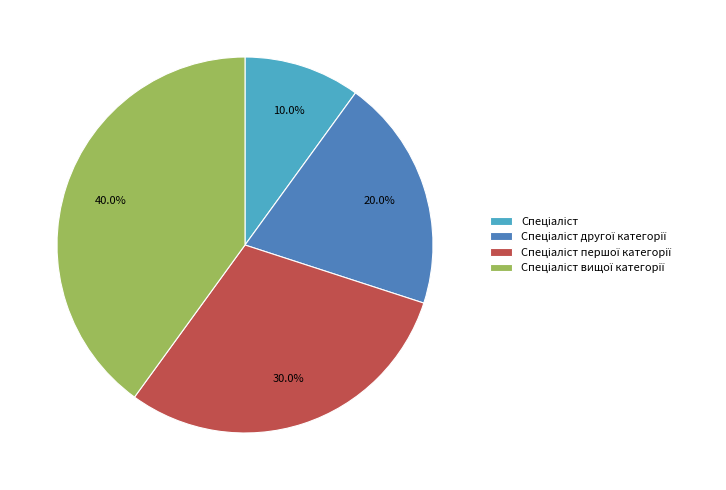

Does any single category account for the majority?

No